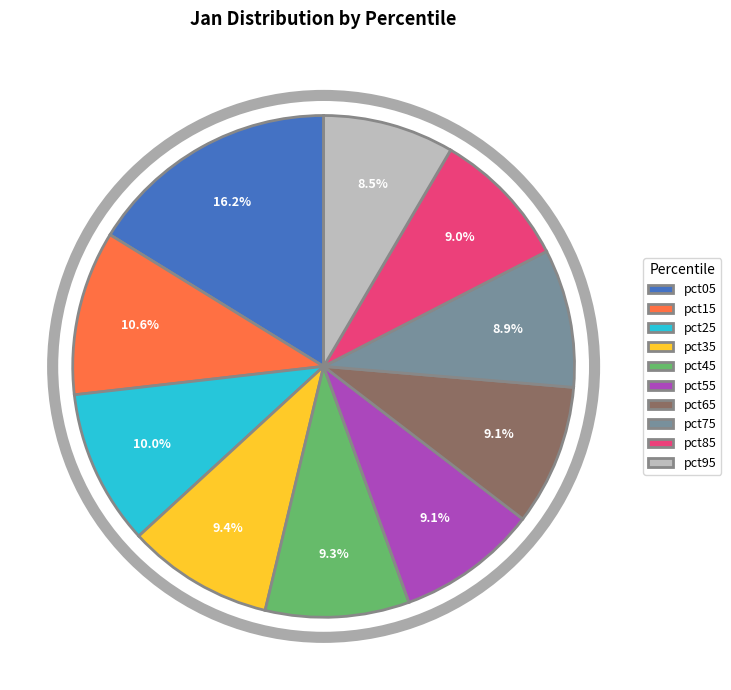

What is the largest slice in the pie chart?

pct05